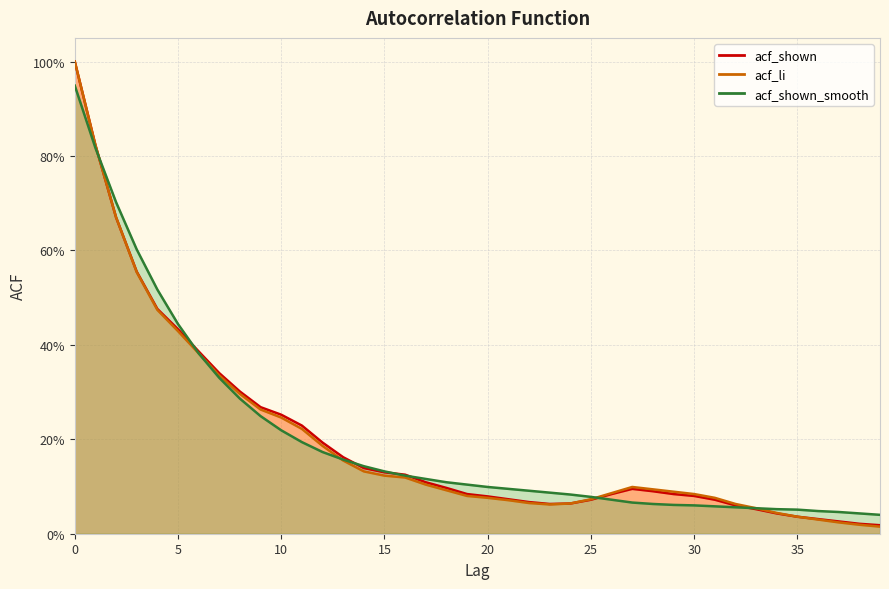

The value of acf_shown at 34 is 0.1. True or false?

False